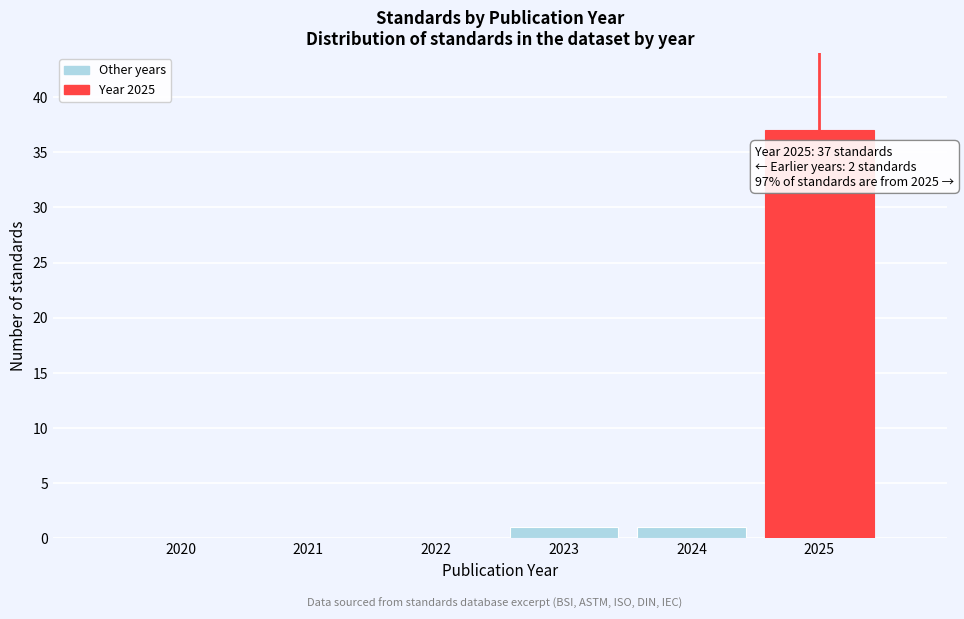

Reading right to left, extract all data points from this chart.

2025=37	2024=1	2023=1	2022=0	2021=0	2020=0